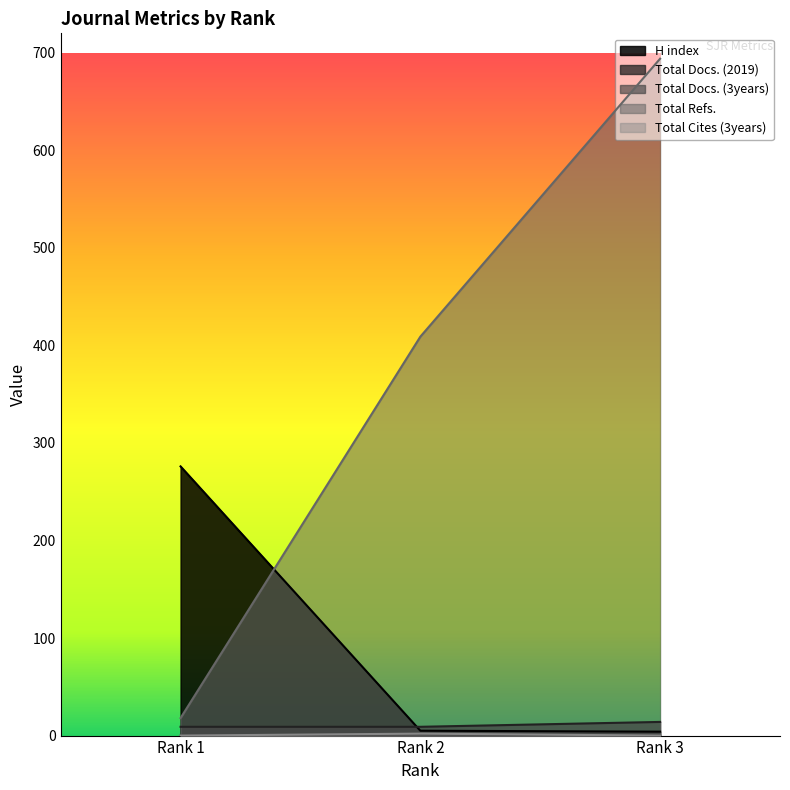

Between Rank 2 and Rank 3, which series saw the biggest shift?

Total Refs.